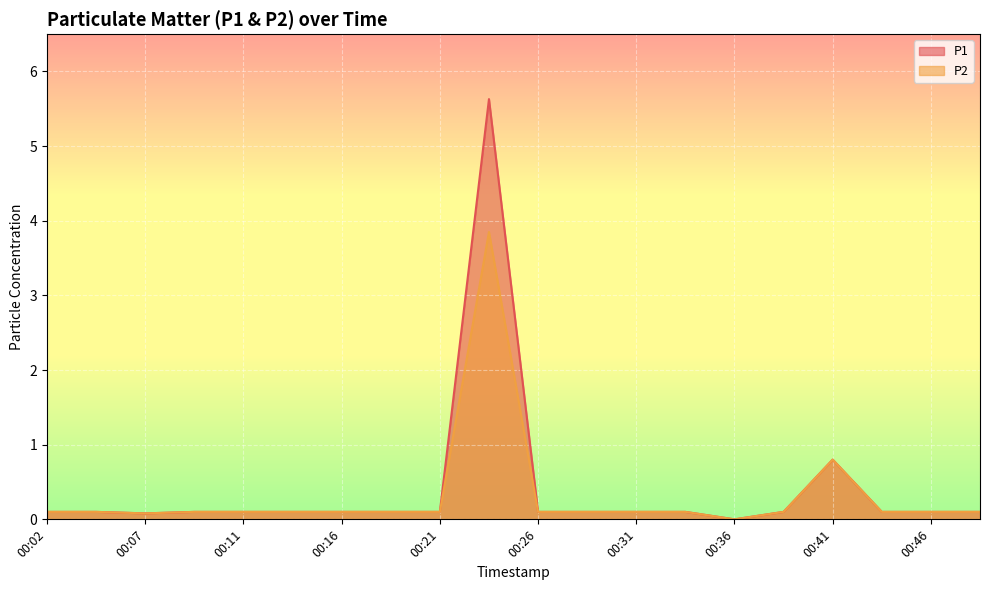

True or false: P2 and P1 cross at least once.

False